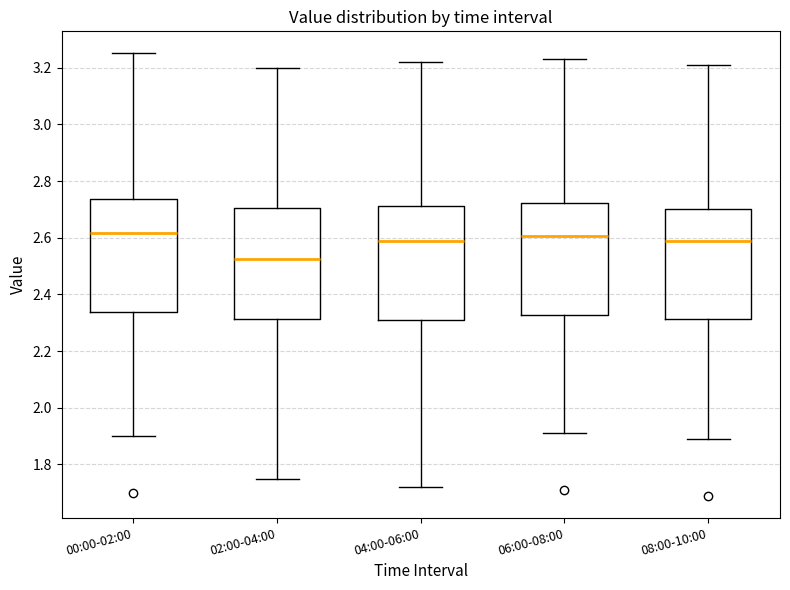

Reading left to right, transcribe this box plot: for each box, give where its median line is, the range the box spans, and where its two whiskers end, as read against the y-axis. The values are not printed on the chart, so give them approximately, as read against the axis.

00:00-02:00: median 2.62, box 2.34 to 2.74, whiskers 1.90 to 3.26
02:00-04:00: median 2.52, box 2.32 to 2.70, whiskers 1.76 to 3.20
04:00-06:00: median 2.60, box 2.32 to 2.72, whiskers 1.72 to 3.22
06:00-08:00: median 2.60, box 2.32 to 2.72, whiskers 1.92 to 3.24
08:00-10:00: median 2.60, box 2.32 to 2.70, whiskers 1.90 to 3.22